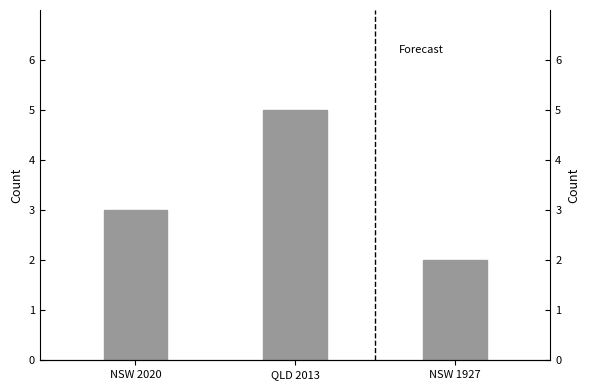

Count the values in the range 2 to 5.

3